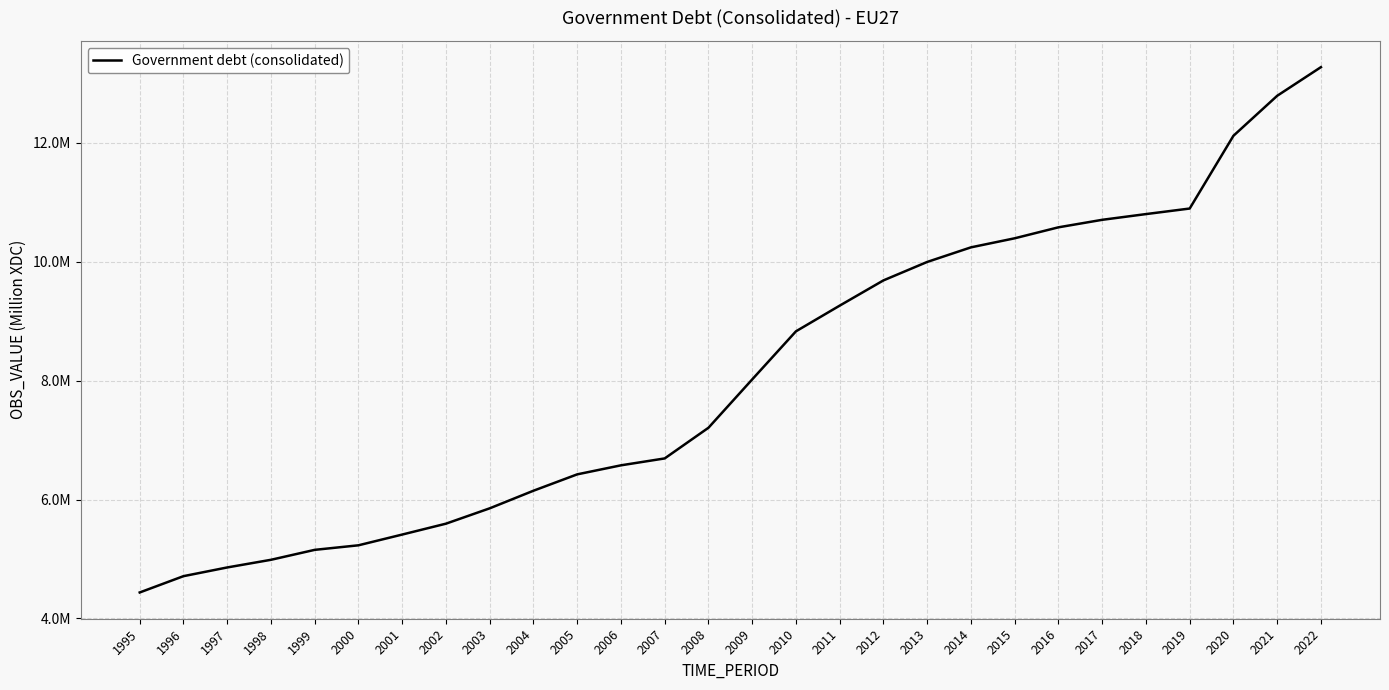

Does the chart display data point markers on the line(s)?

No